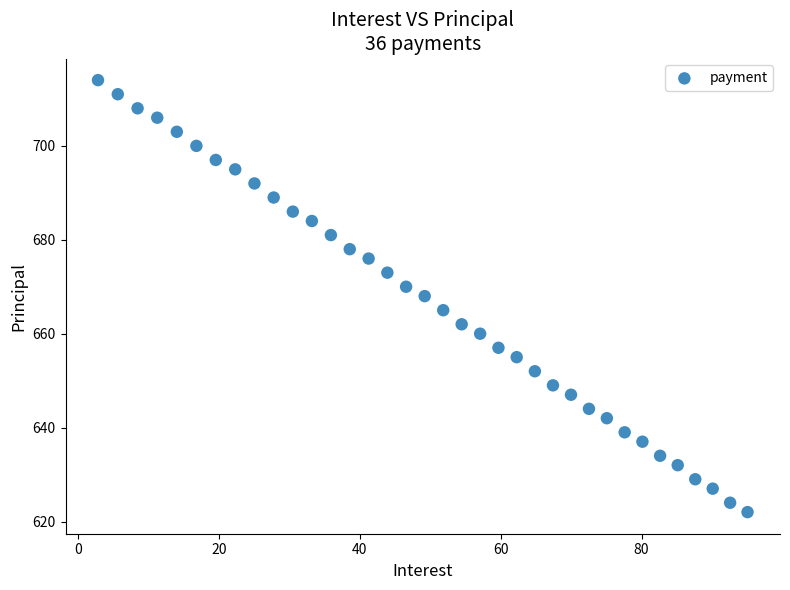

What is the range of Y values (max minus min)?

92